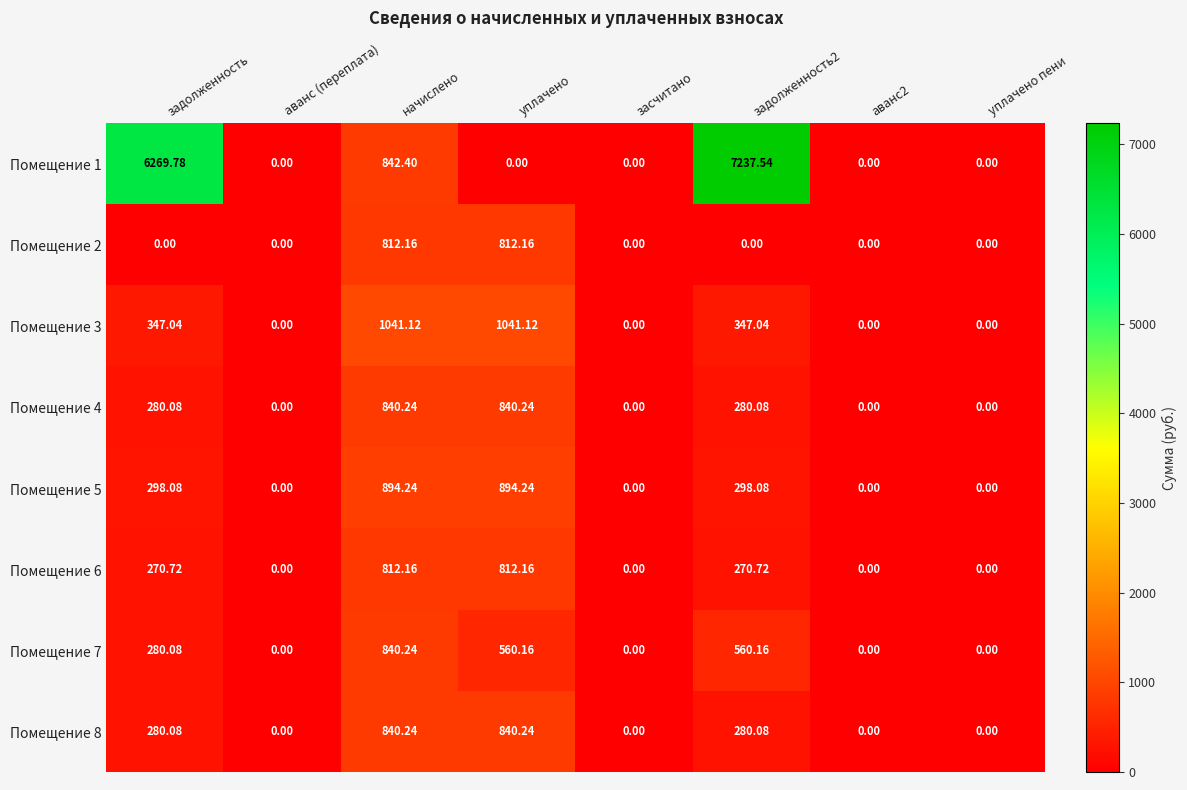

At which label does Помещение 5 first exceed 298?

задолженность